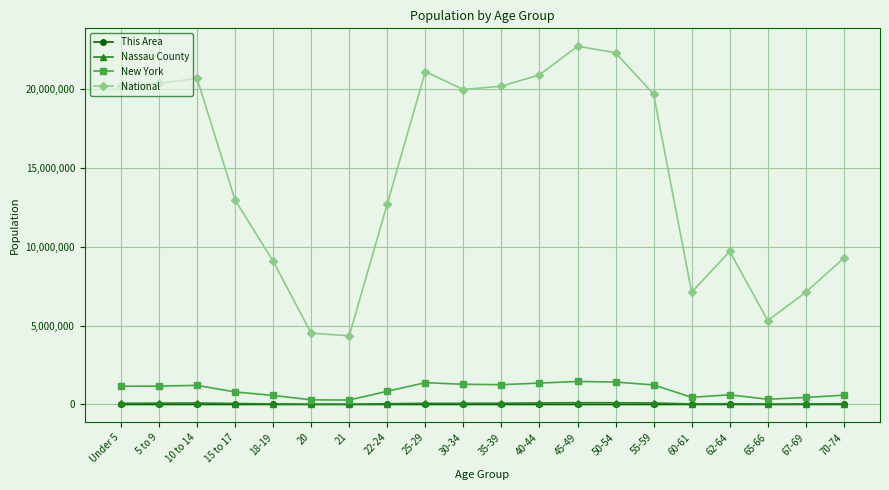

Is it true that New York equals 1458763 at 45-49?

True